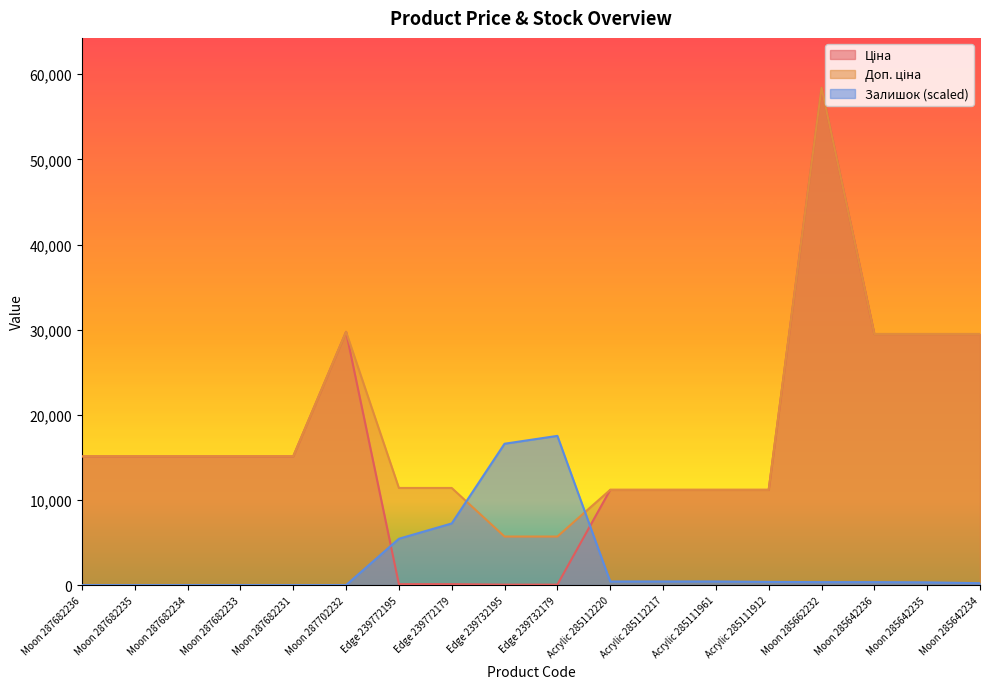

Reading right to left, extract all data points from this chart.

Ціна: Moon 285642234=29491.5	Moon 285642235=29491.5	Moon 285642236=29491.5	Moon 285662232=58426.5	Acrylic 285111912=11188.2	Acrylic 285111961=11188.2	Acrylic 285112217=11188.2	Acrylic 285112220=11188.2	Edge 239732179=57.0	Edge 239732195=57.0	Edge 239772179=114.1	Edge 239772195=114.1	Moon 287702232=29747.2	Moon 287682231=15120.0	Moon 287682233=15120.0	Moon 287682234=15120.0	Moon 287682235=15120.0	Moon 287682236=15120.0
Доп. ціна: Moon 285642234=29491.5	Moon 285642235=29491.5	Moon 285642236=29491.5	Moon 285662232=58426.5	Acrylic 285111912=11188.2	Acrylic 285111961=11188.2	Acrylic 285112217=11188.2	Acrylic 285112220=11188.2	Edge 239732179=5705.0	Edge 239732195=5705.0	Edge 239772179=11410.0	Edge 239772195=11410.0	Moon 287702232=29747.2	Moon 287682231=15120.0	Moon 287682233=15120.0	Moon 287682234=15120.0	Moon 287682235=15120.0	Moon 287682236=15120.0
Залишок: Moon 285642234=224.7	Moon 285642235=324.6	Moon 285642236=349.6	Moon 285662232=349.6	Acrylic 285111912=374.5	Acrylic 285111961=424.5	Acrylic 285112217=424.5	Acrylic 285112220=424.5	Edge 239732179=17528.0	Edge 239732195=16604.1	Edge 239772179=7240.9	Edge 239772195=5443.2	Moon 287702232=0.0	Moon 287682231=0.0	Moon 287682233=0.0	Moon 287682234=0.0	Moon 287682235=0.0	Moon 287682236=0.0